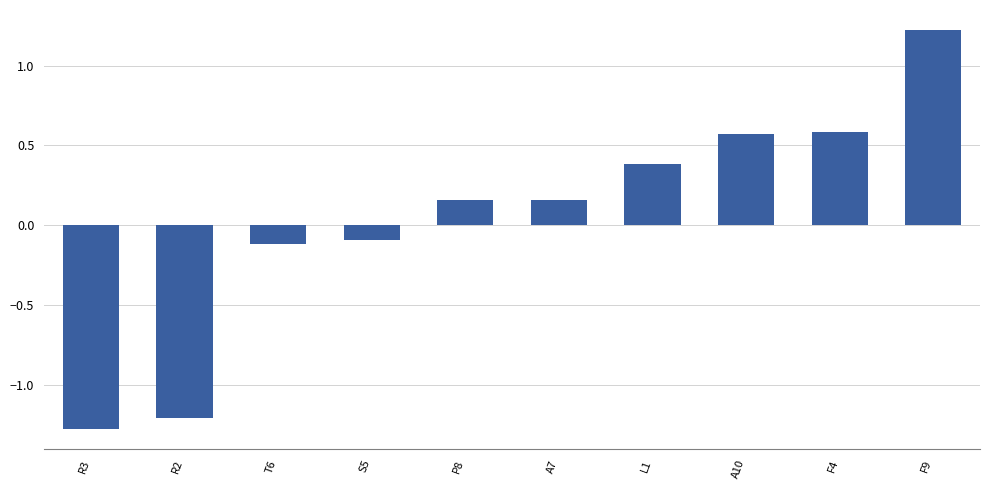

What is the difference between the maximum and minimum values?

2.5